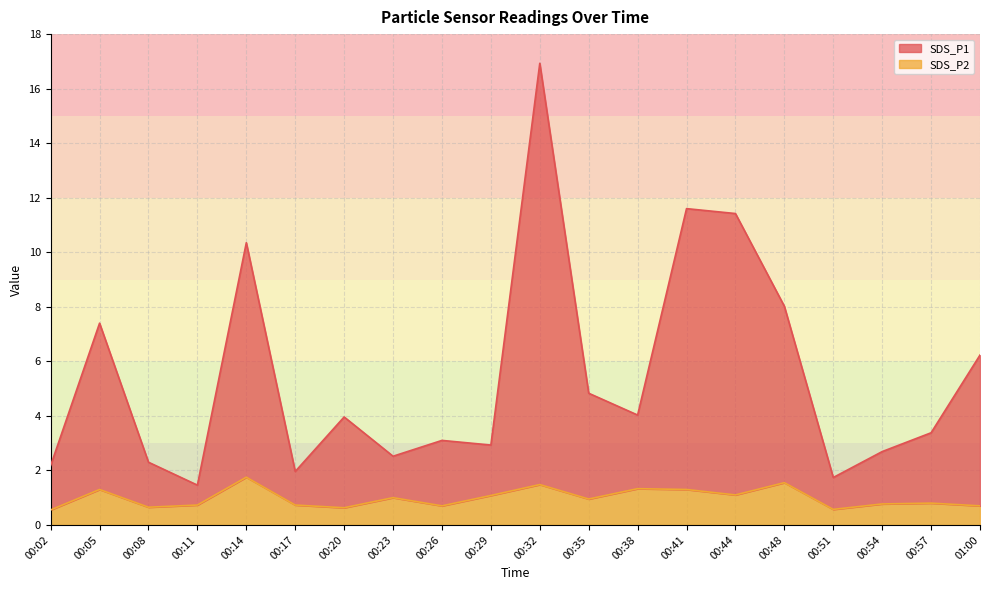

At which label is SDS_P2 closest to 1?

00:23